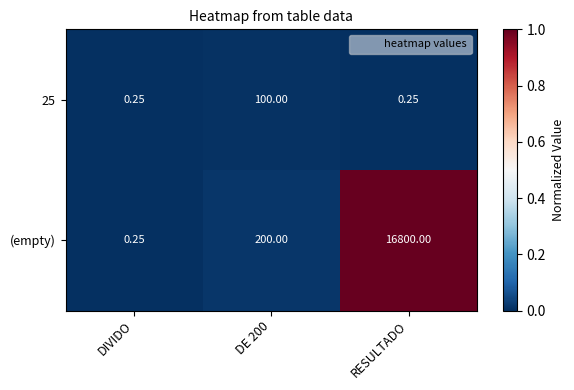

Which series has the largest range (max minus min)?

(empty)